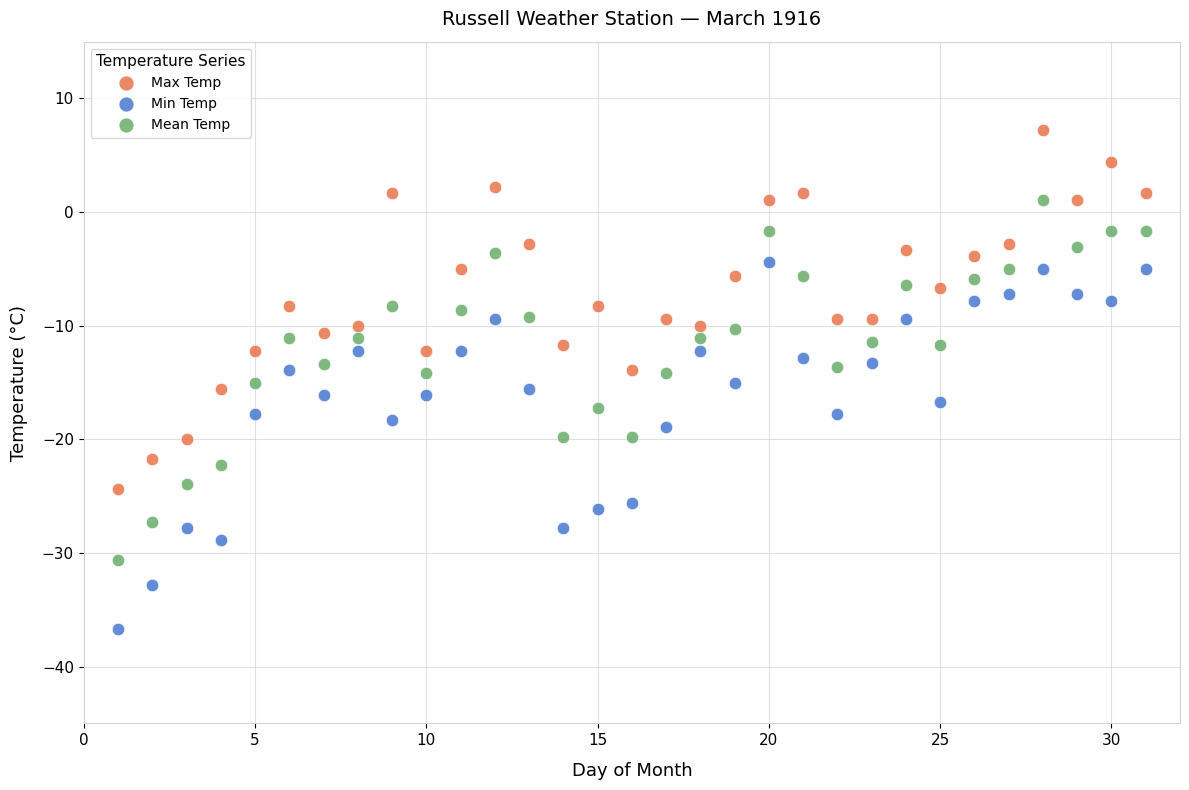

Which series contains the highest Y value?

Max Temp